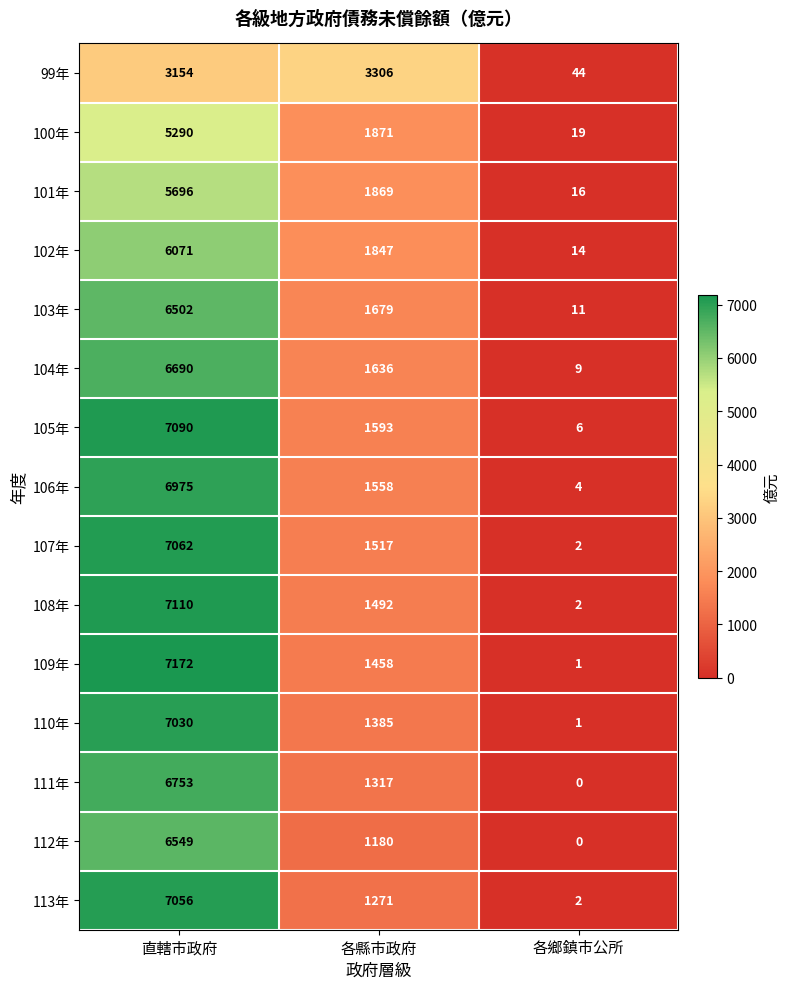

What is the highest value of the 102年 series?

6071